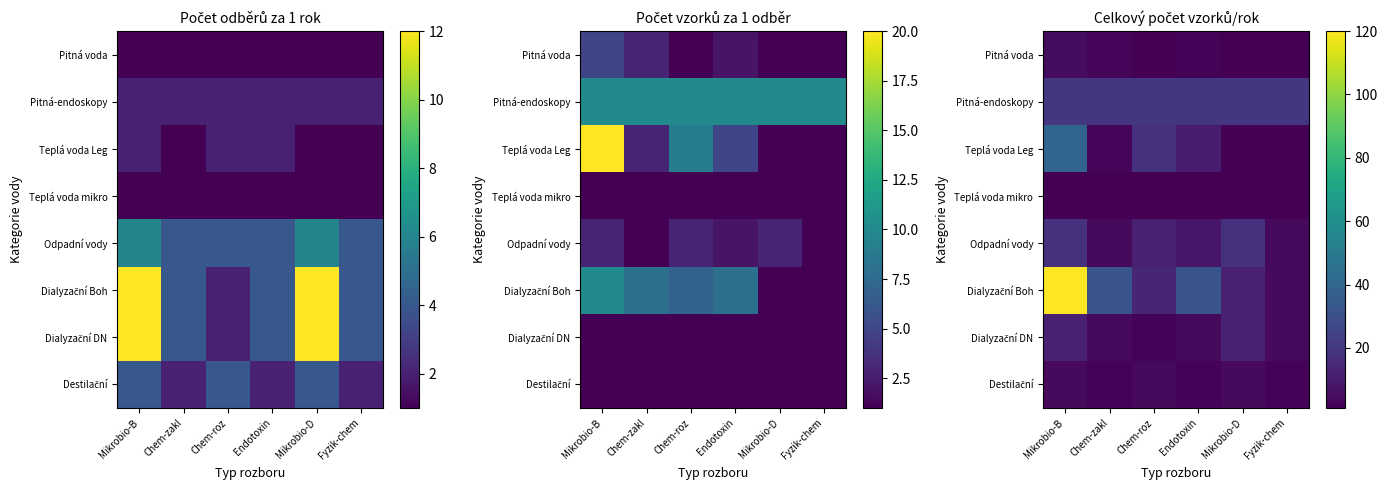

The value of Dialyzační DN at Mikrobio-D is 16. True or false?

False